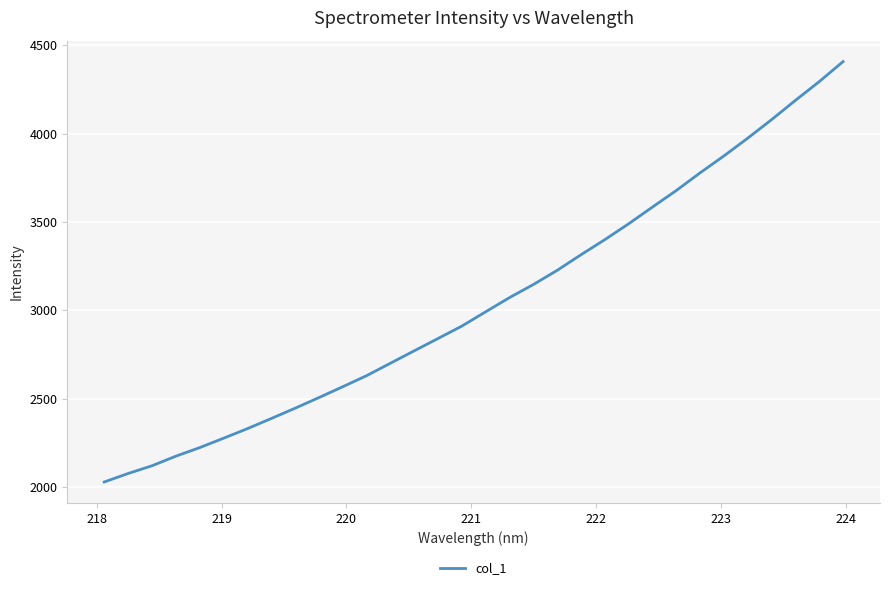

What is the sum of all values?

97506.3